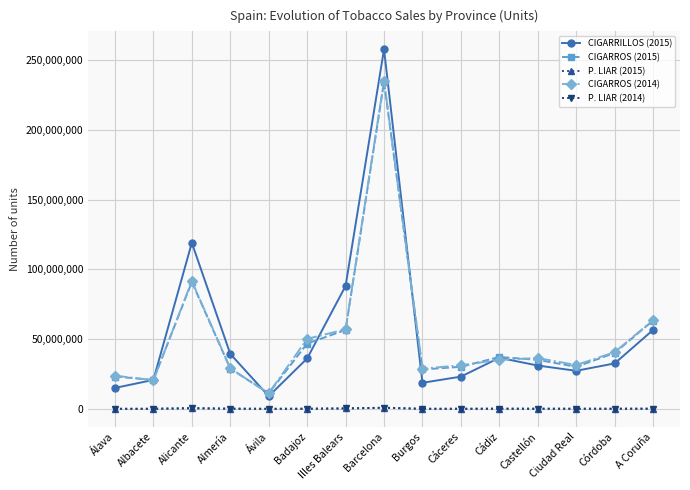

How many categories are shown in the chart?

15